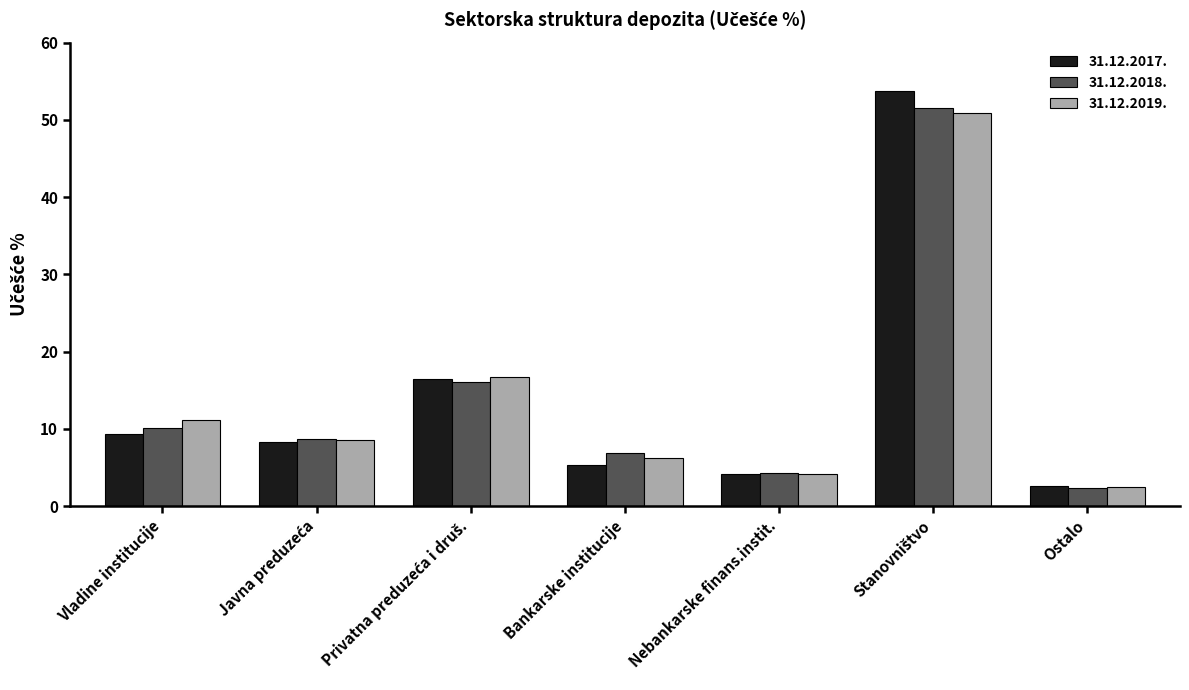

What is the greatest value displayed?

53.8